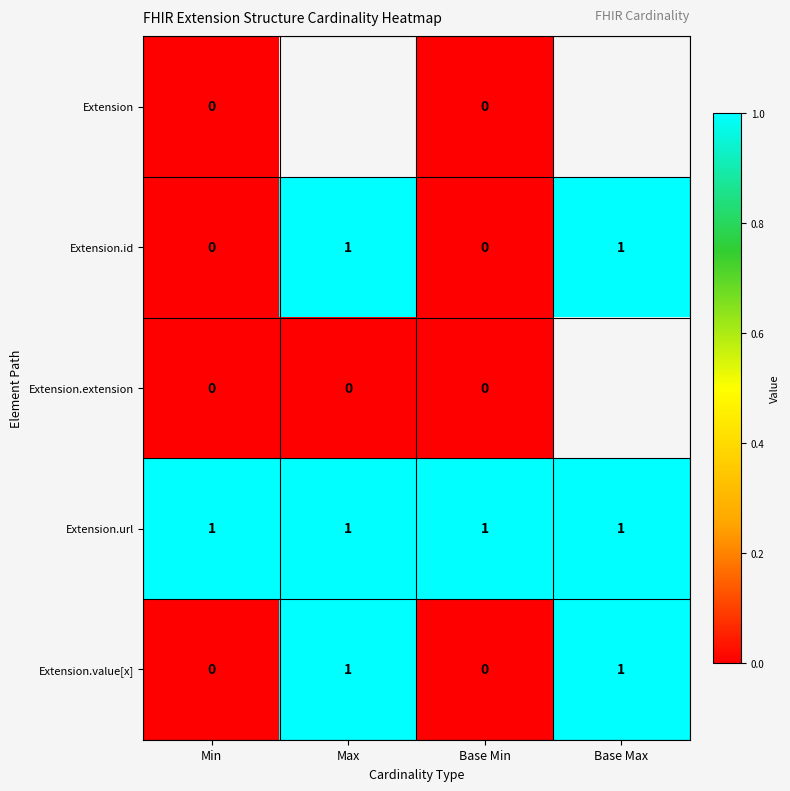

Is it true that Extension.id equals 1 at Base Min?

False